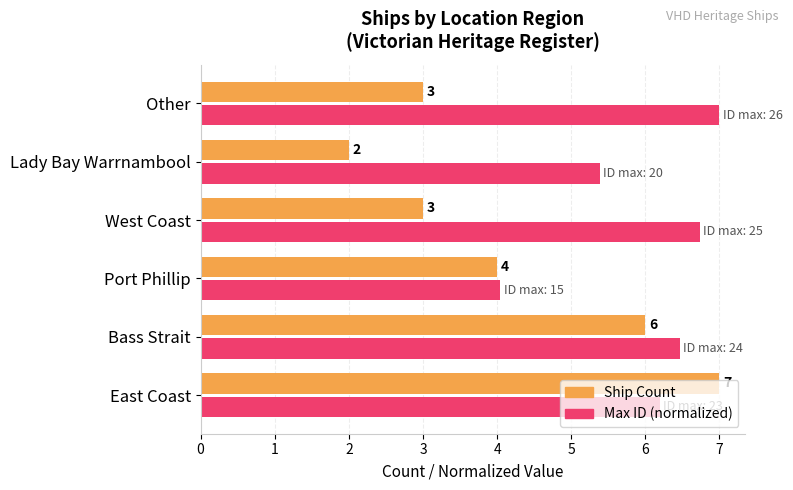

At how many categories does at least one series exceed 4?

6